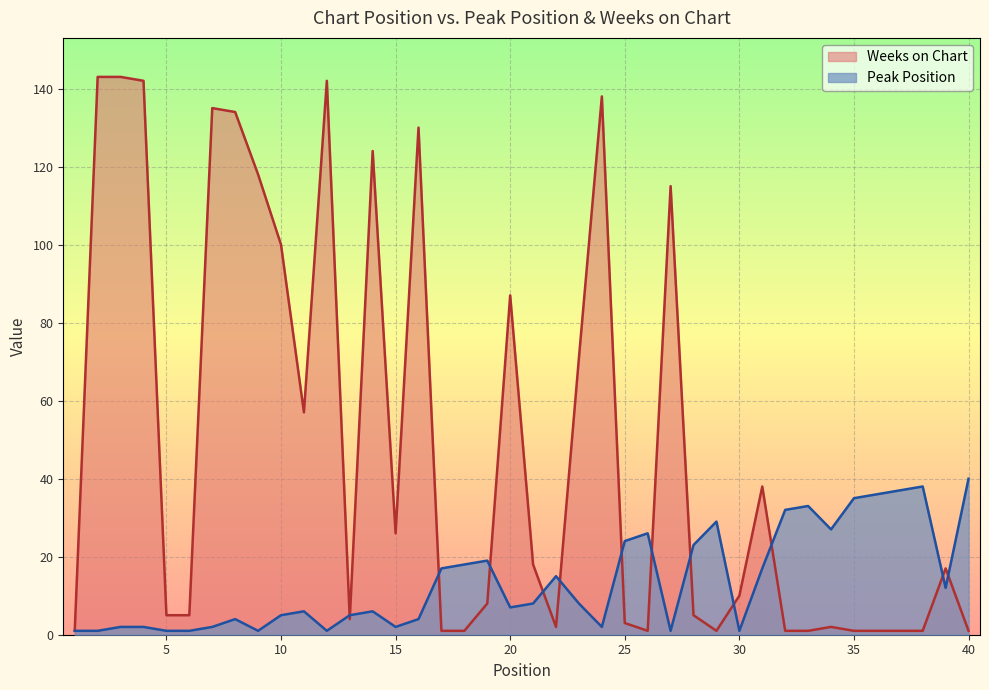

What is the value of the Peak Position point at the 23rd from the left?

8